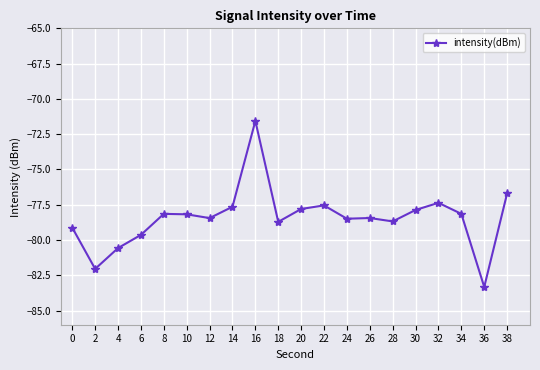

Read the value at 32.

-77.4